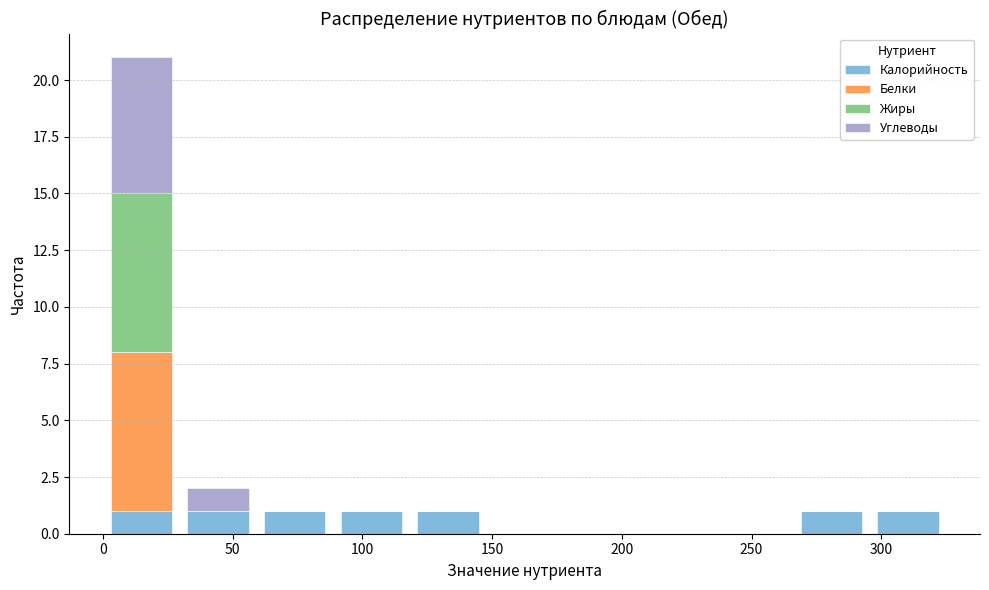

Reading left to right, list every stacked bar in this chart as the range it spans on the x-axis followed by its total height. Neither the bar edges nor the heights are printed on the chart, so give them approximately, as read against the axes.

0 to 30: 21
30 to 60: 2
60 to 90: 1
90 to 120: 1
120 to 150: 1
150 to 175: 0
175 to 205: 0
205 to 235: 0
235 to 265: 0
265 to 295: 1
295 to 325: 1